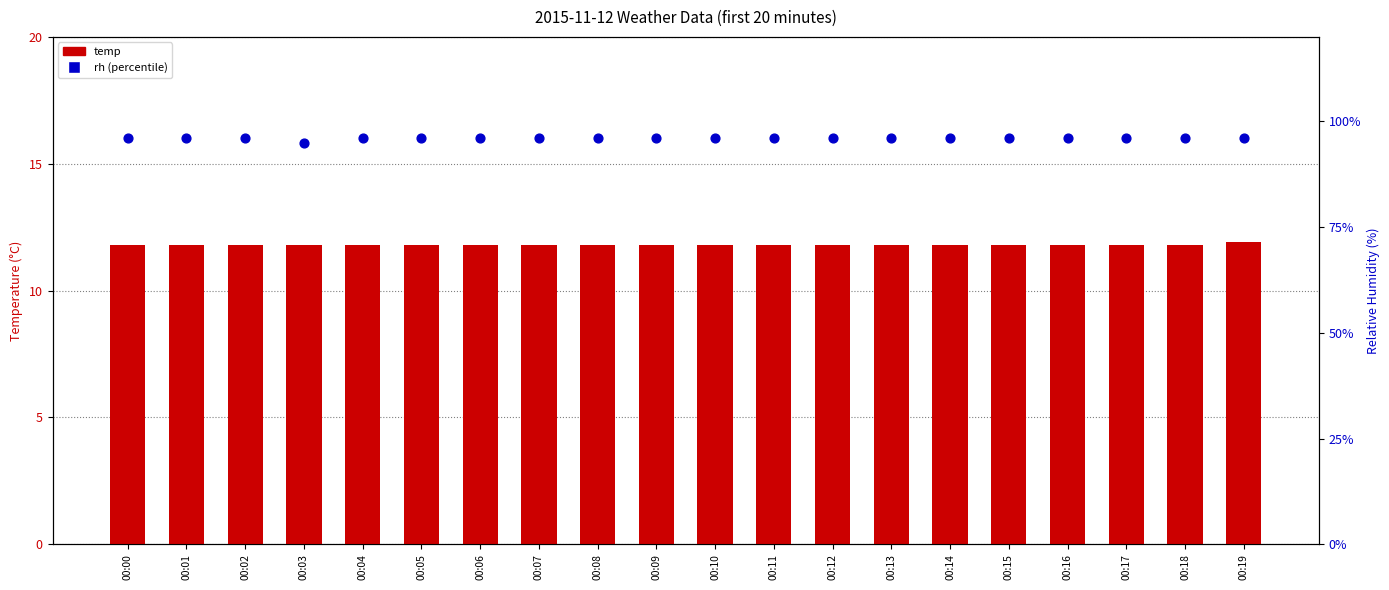

At which category is the sum across all series the highest?

00:19